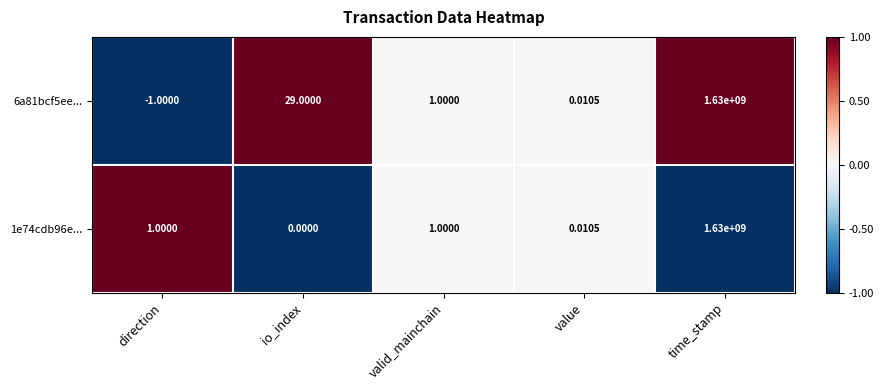

Is the value of 1e74cdb96e... at io_index greater than the value of 6a81bcf5ee... at time_stamp?

No